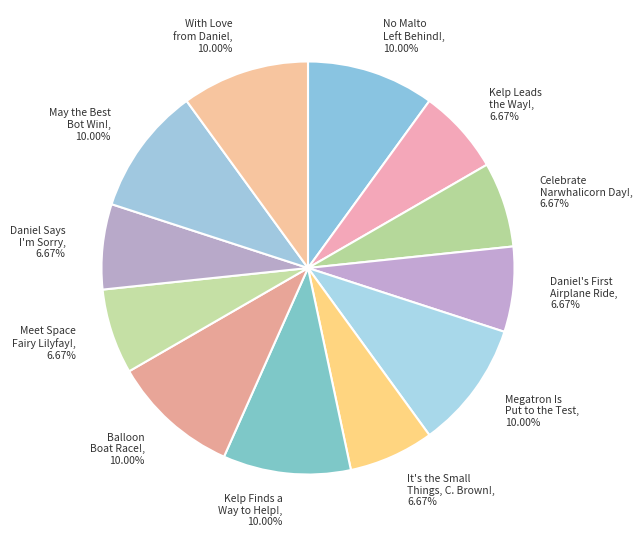

Count the number of slices in the pie.

12